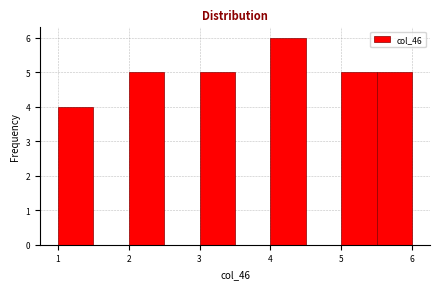

What is the height of the bar covering 2.0 to 2.5 on the x-axis? The values are not printed on the chart, so give them approximately, as read against the axis.

5